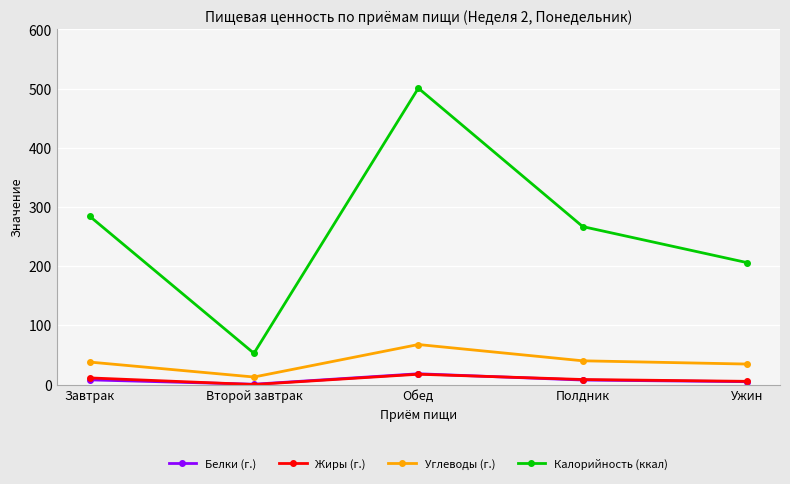

At how many categories does at least one series exceed 77?

4